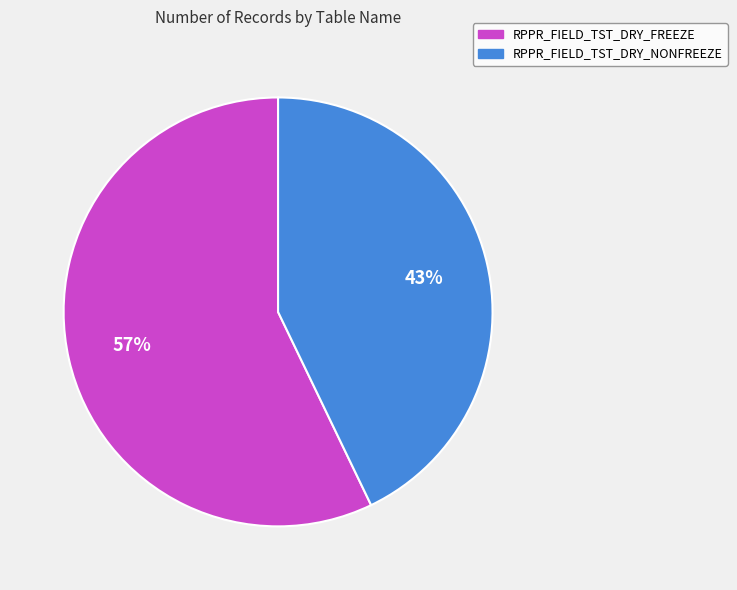

Rank the categories by value from highest to lowest.

RPPR_FIELD_TST_DRY_FREEZE, RPPR_FIELD_TST_DRY_NONFREEZE